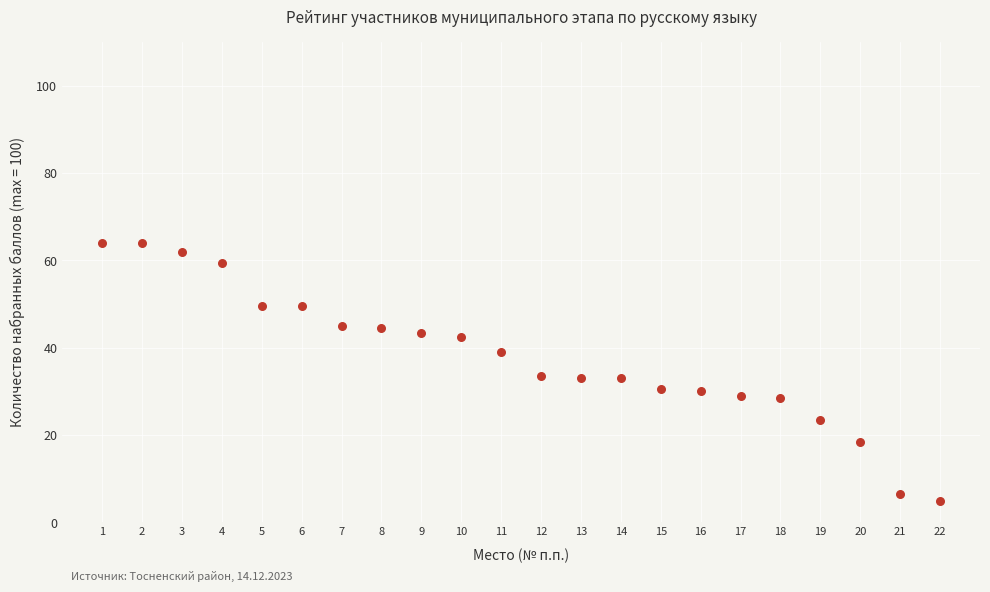

What is the range of Y values (max minus min)?

59.0